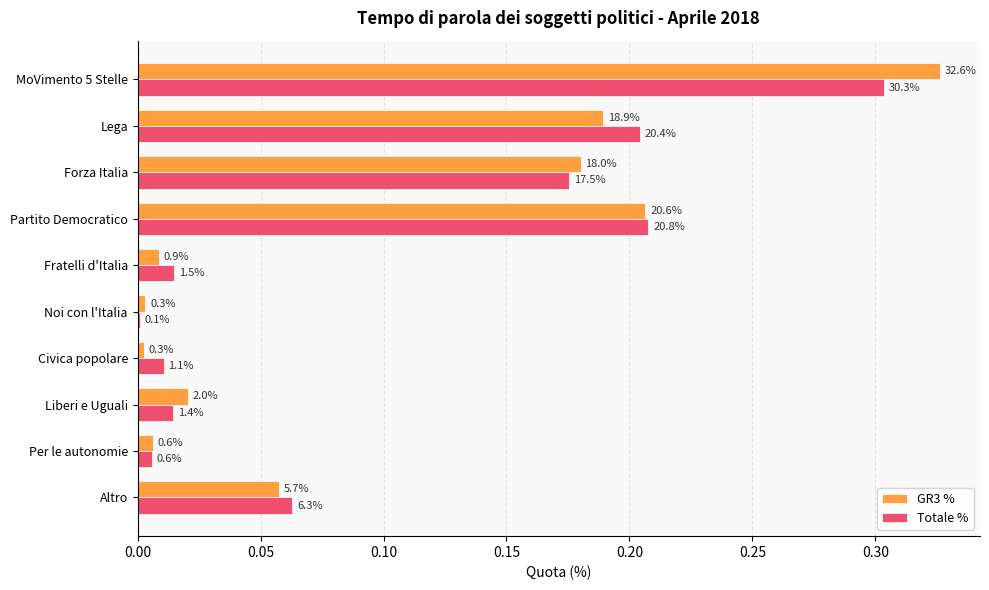

What are all the series names shown in the legend?

GR3 %, Totale %